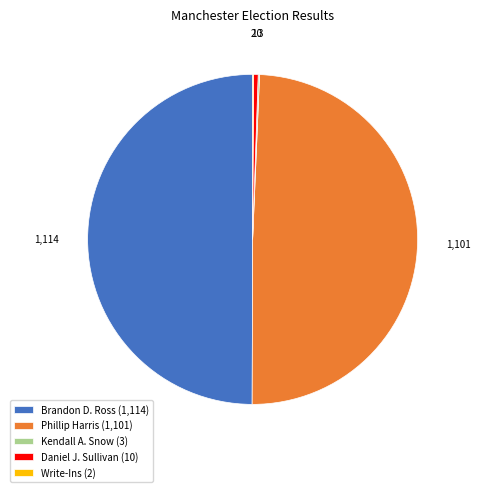

True or false: Phillip Harris (1,101) accounts for 42% of the total.

False